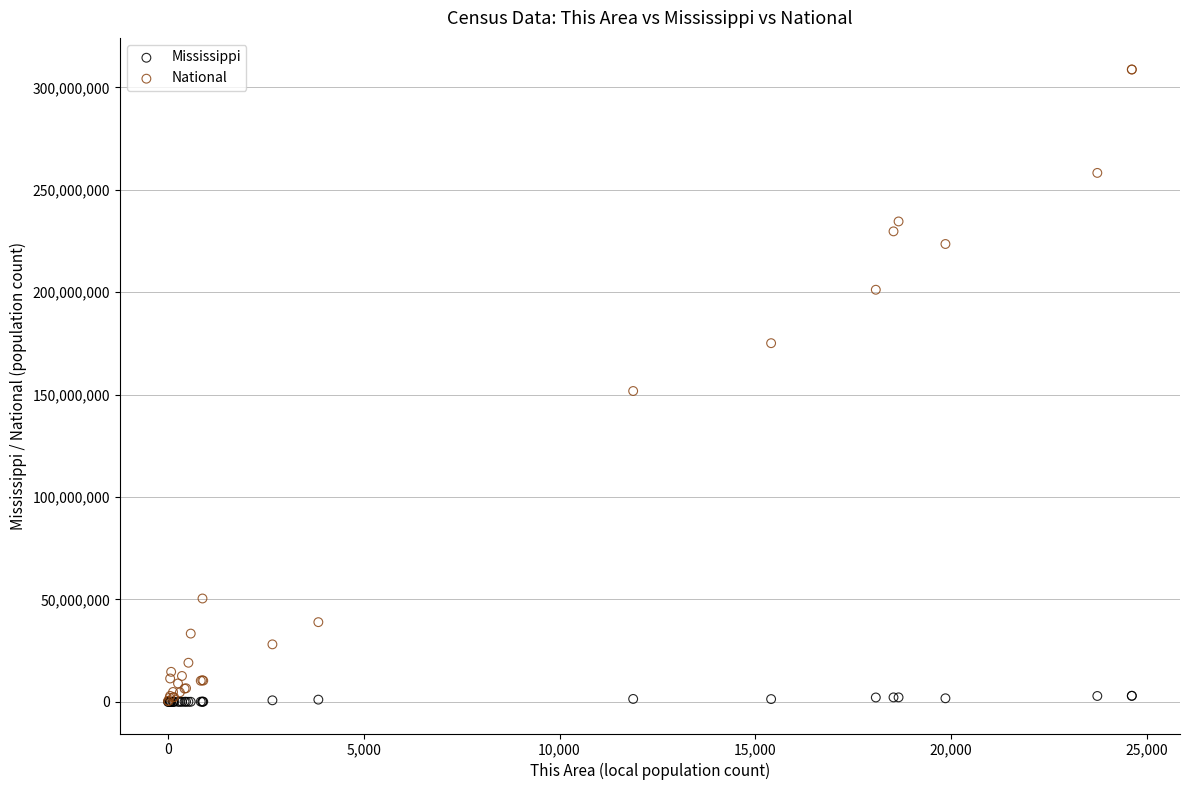

What are all the series names shown in the legend?

Mississippi, National